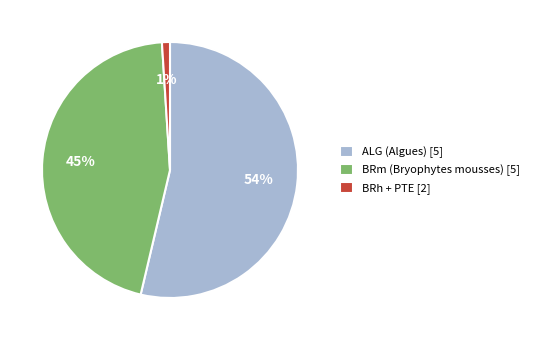

To the nearest percent, what is the average slice percentage?

33%